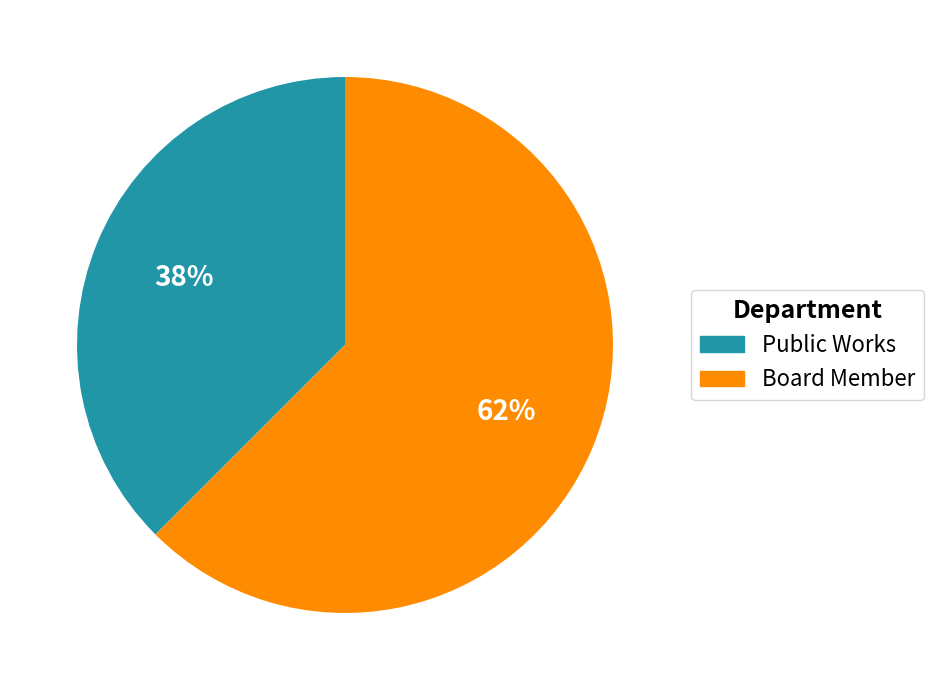

Which slice is the smallest?

Public Works